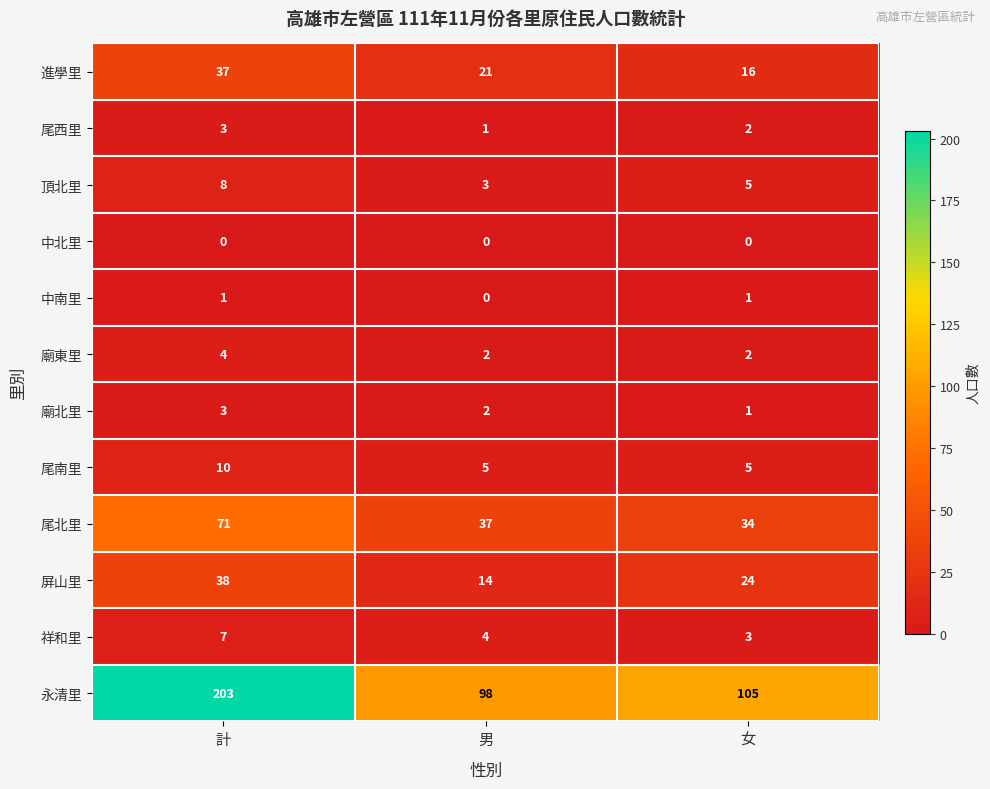

At which label does 進學里 first exceed 21?

計